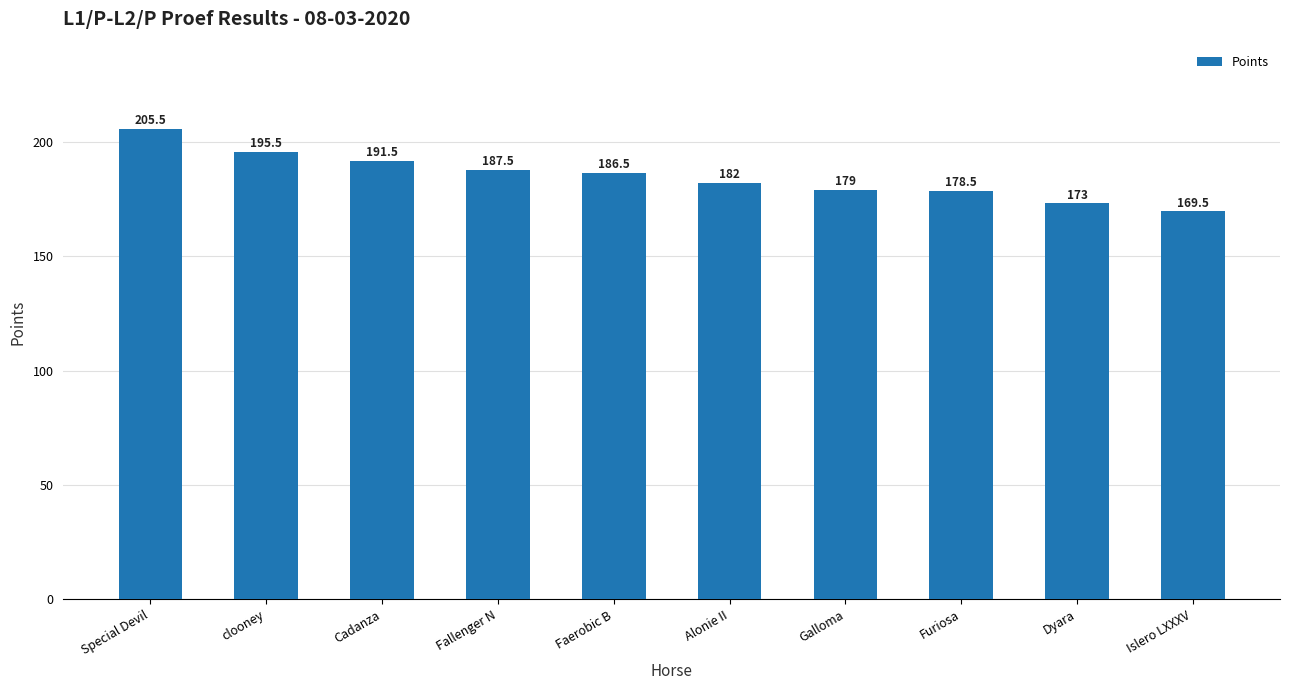

Reading left to right, list all the values displayed in this chart.

205.5	195.5	191.5	187.5	186.5	182.0	179.0	178.5	173.0	169.5